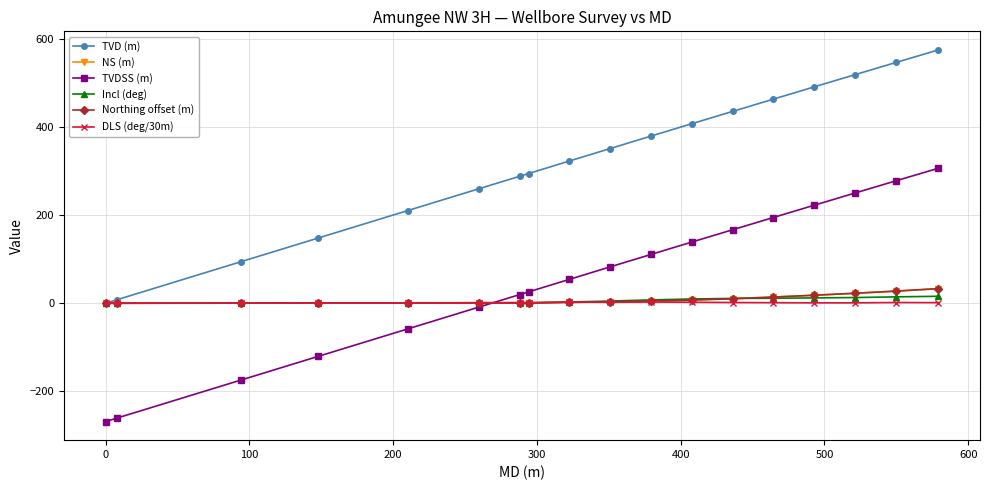

What is the value of the TVD (m) point at the 14th from the left?

462.8